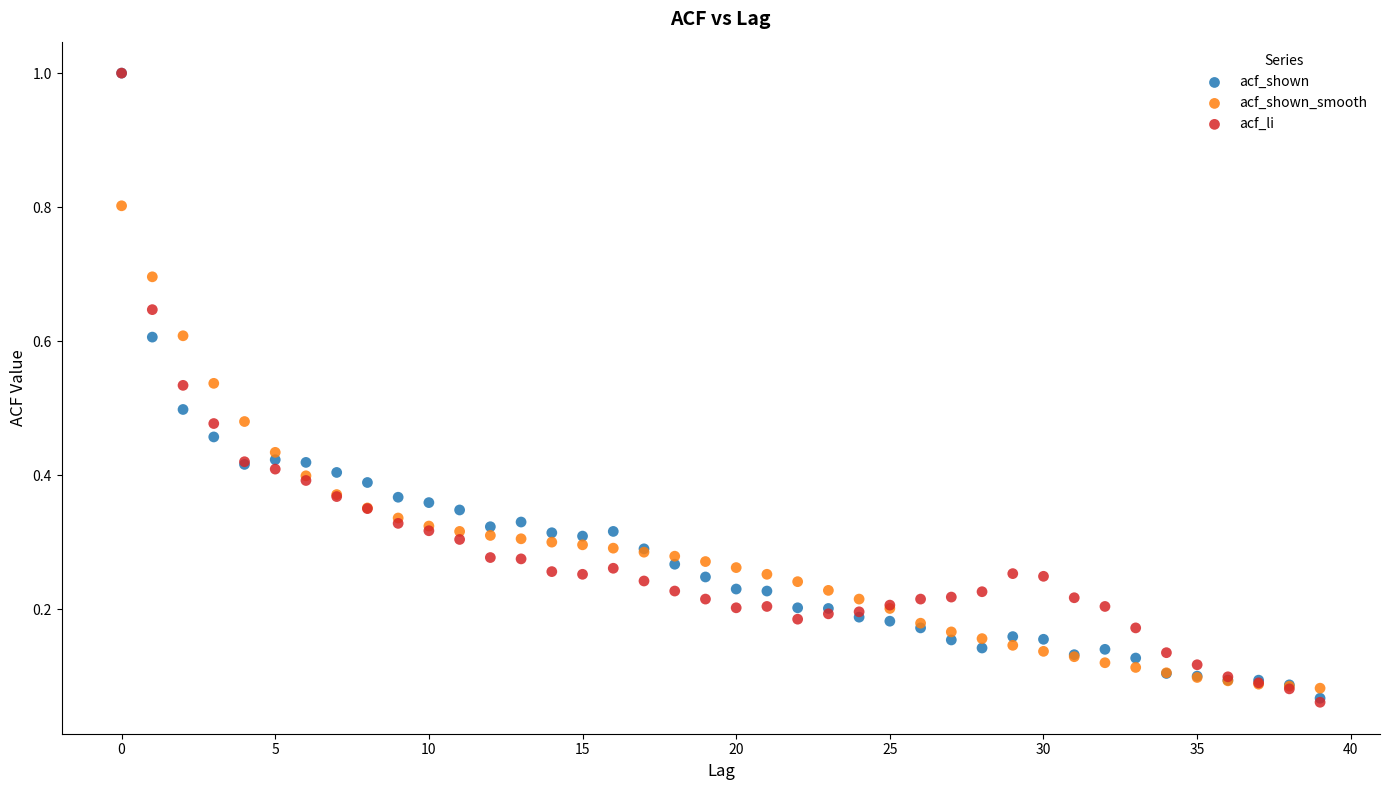

What are all the series names shown in the legend?

acf_shown, acf_shown_smooth, acf_li